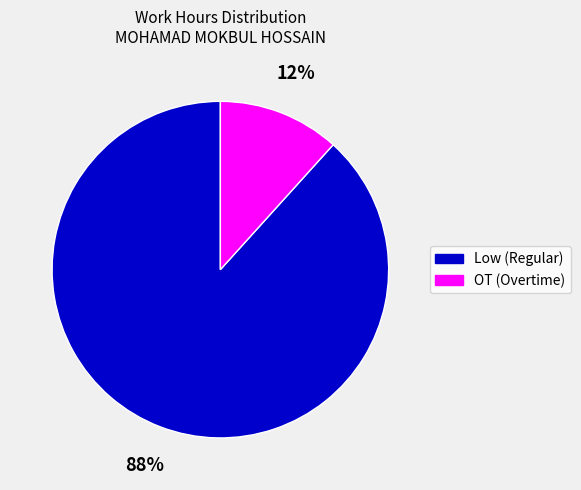

Does any single category account for the majority?

Yes